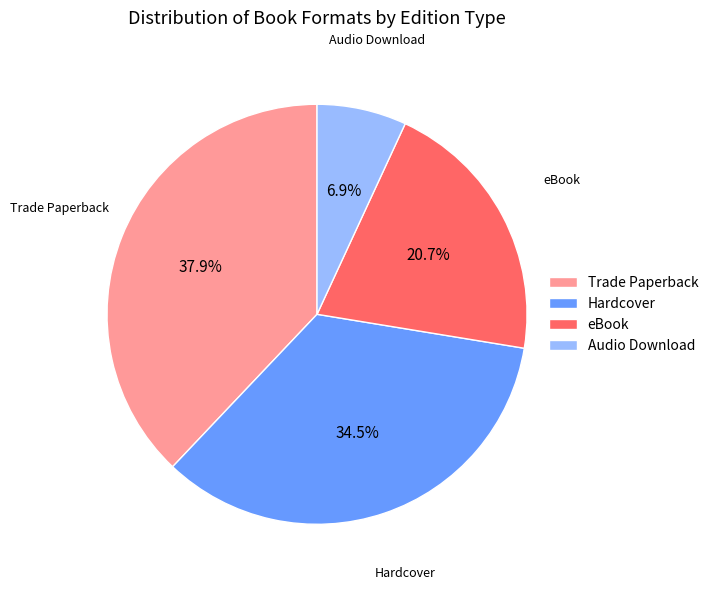

To the nearest percent, what percentage of the pie is eBook?

21%